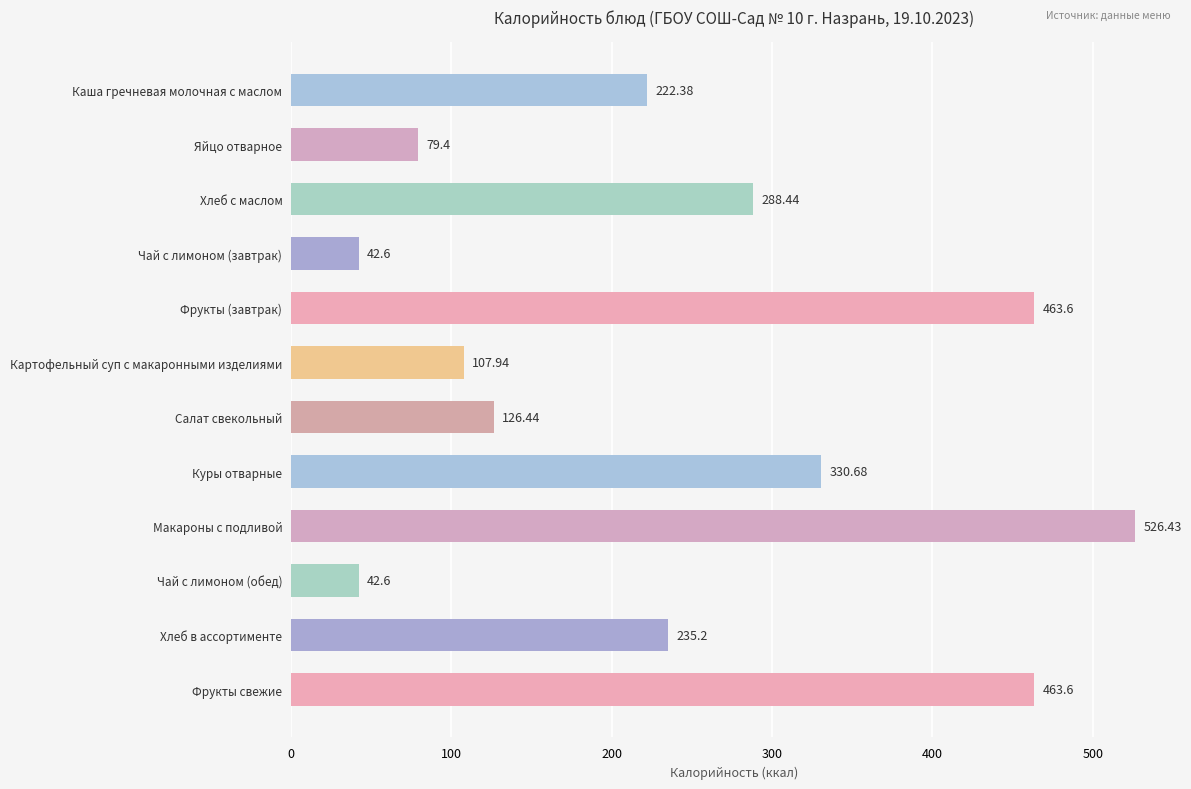

What is the change in value from Куры отварные to Хлеб в ассортименте?

-95.5